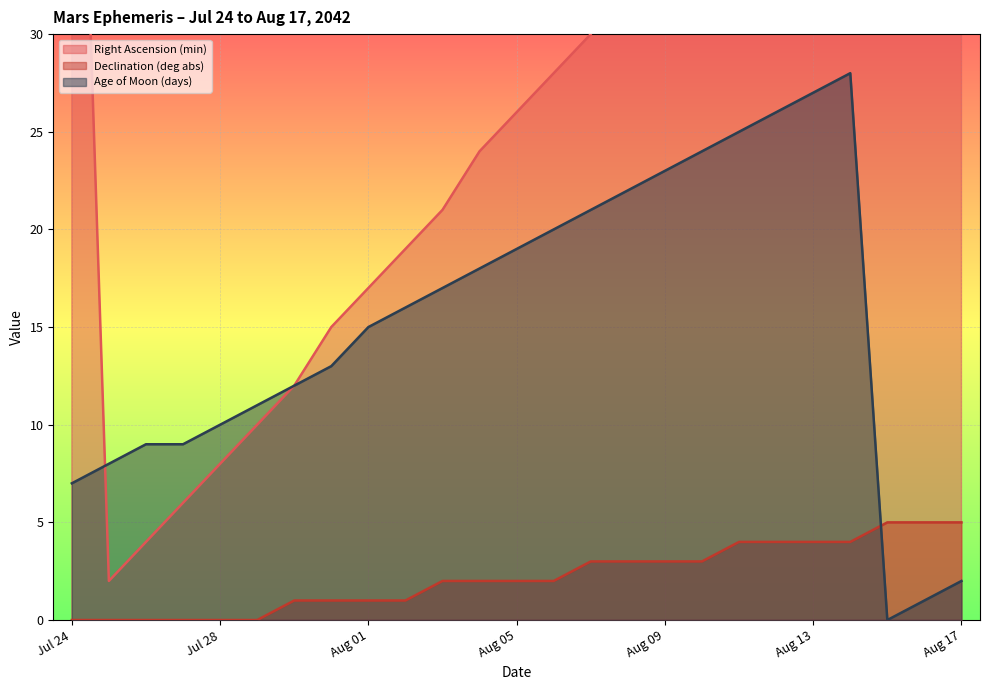

What is the label of the 10th point from the left?

Aug 02